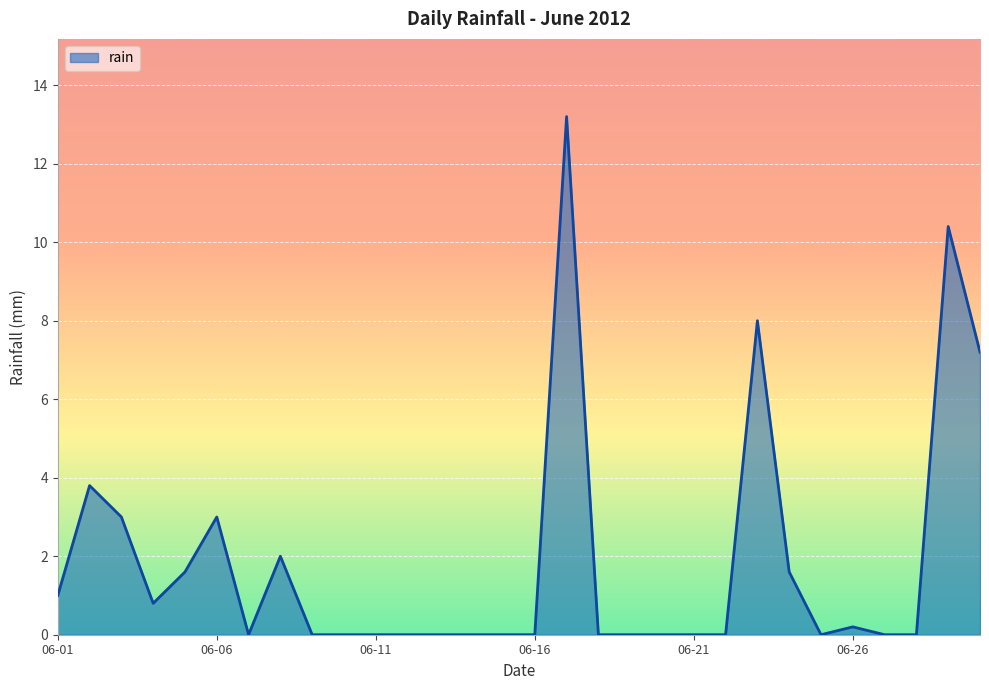

What is the maximum value shown in the chart?

13.2